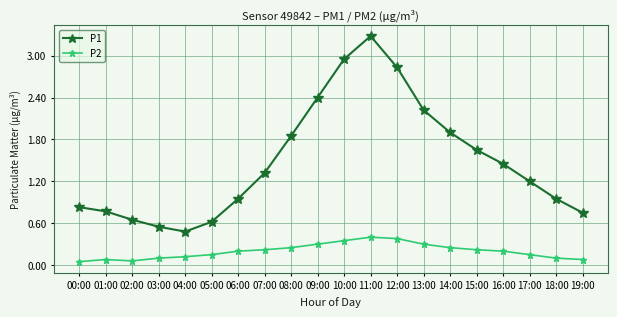

The P2 series shows 0.3 at 17:00. True or false?

False